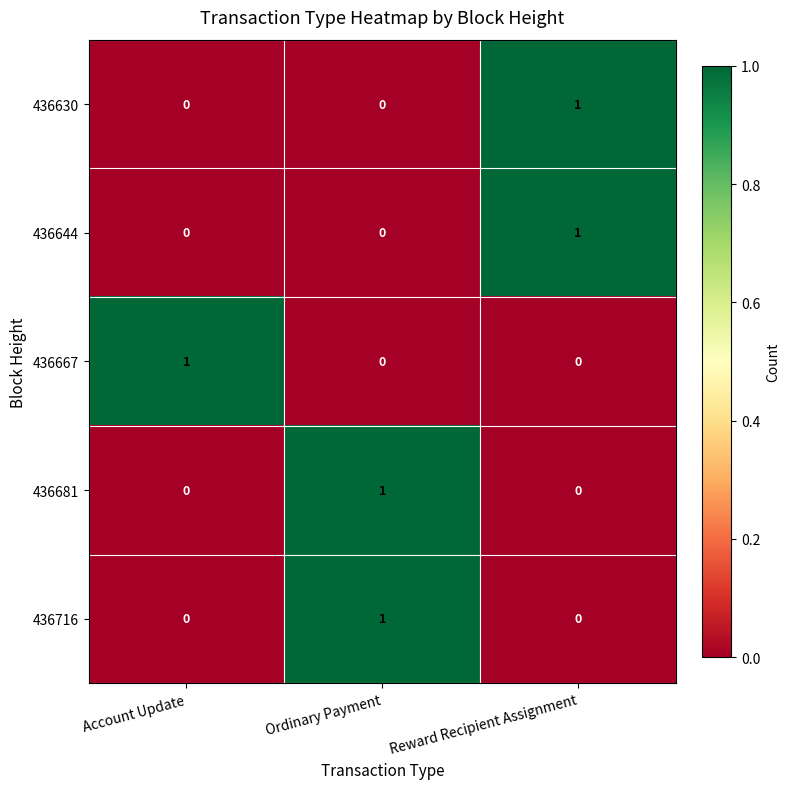

What is the difference between the highest and lowest values at Reward Recipient Assignment?

1